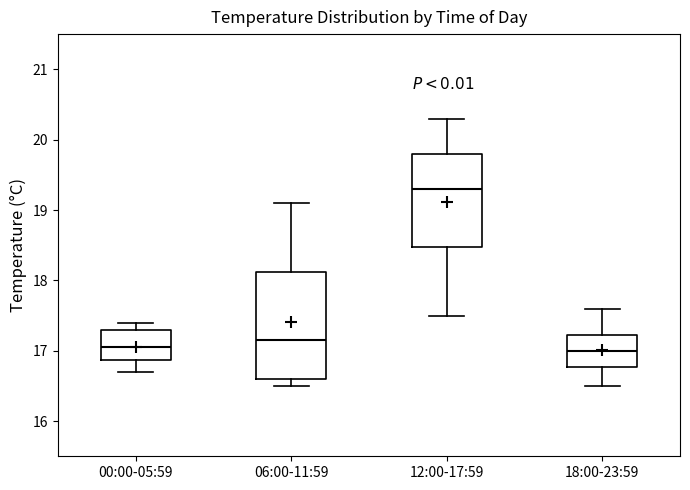

Reading left to right, read every box against the y-axis: the position of its median line, the range the box covers, and the ends of its whiskers. The values are not printed on the chart, so give them approximately, as read against the axis.

00:00-05:59: median 17.1, box 16.9 to 17.3, whiskers 16.7 to 17.4
06:00-11:59: median 17.2, box 16.6 to 18.1, whiskers 16.5 to 19.1
12:00-17:59: median 19.3, box 18.5 to 19.8, whiskers 17.5 to 20.3
18:00-23:59: median 17.0, box 16.8 to 17.2, whiskers 16.5 to 17.6